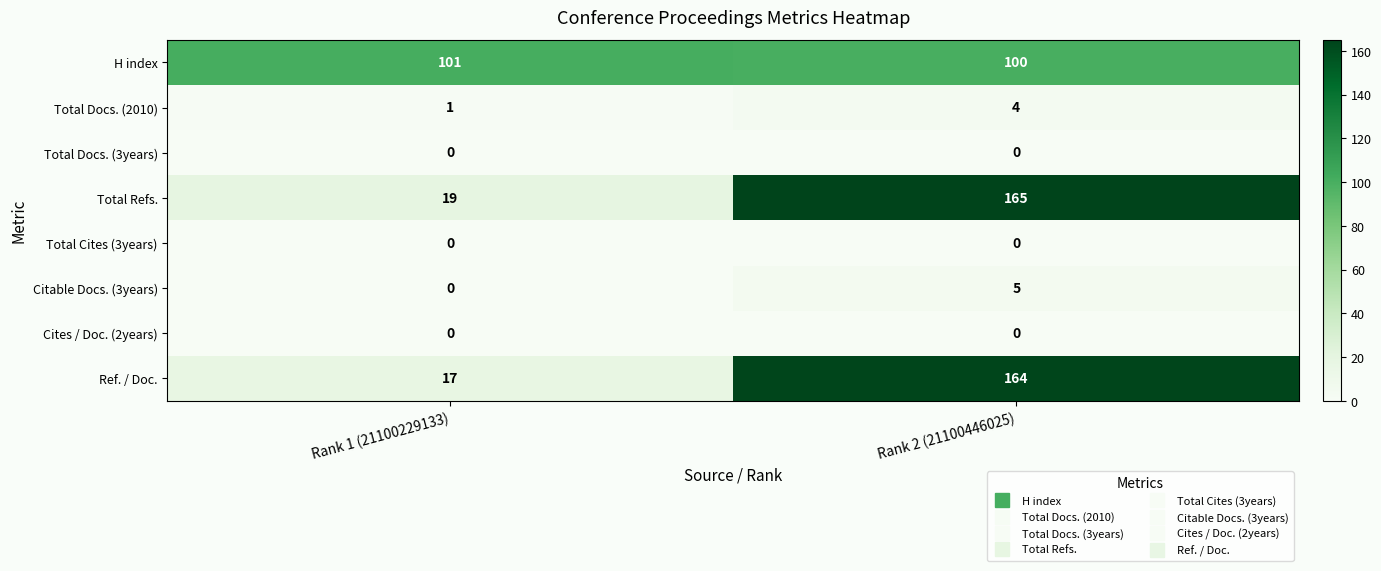

Which series has the widest spread of values?

Ref. / Doc.